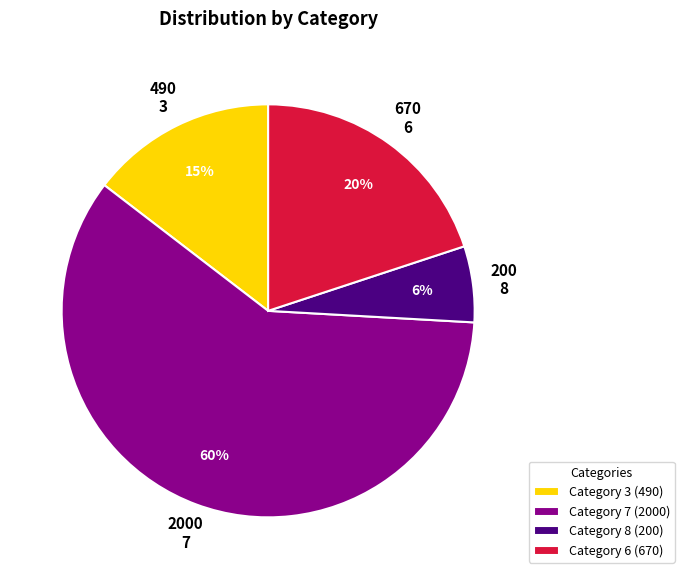

What is the largest slice in the pie chart?

Category 7 (2000)